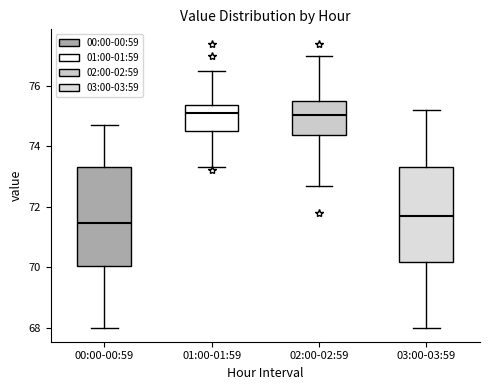

Where is the lower edge of the box for 03:00-03:59 on the y-axis? The values are not printed on the chart, so give them approximately, as read against the axis.

70.2